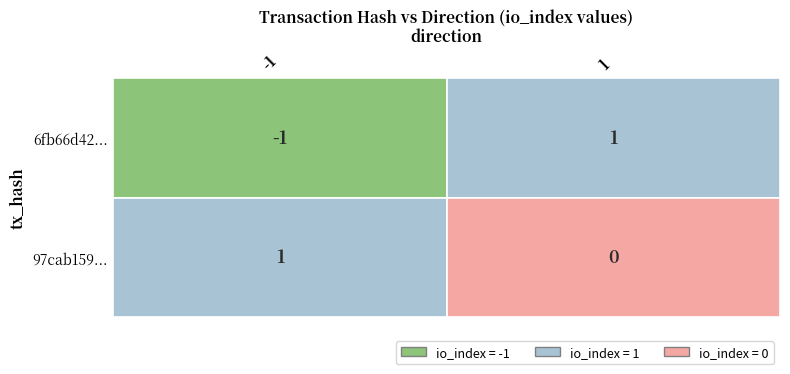

At how many categories does at least one series exceed 0?

2